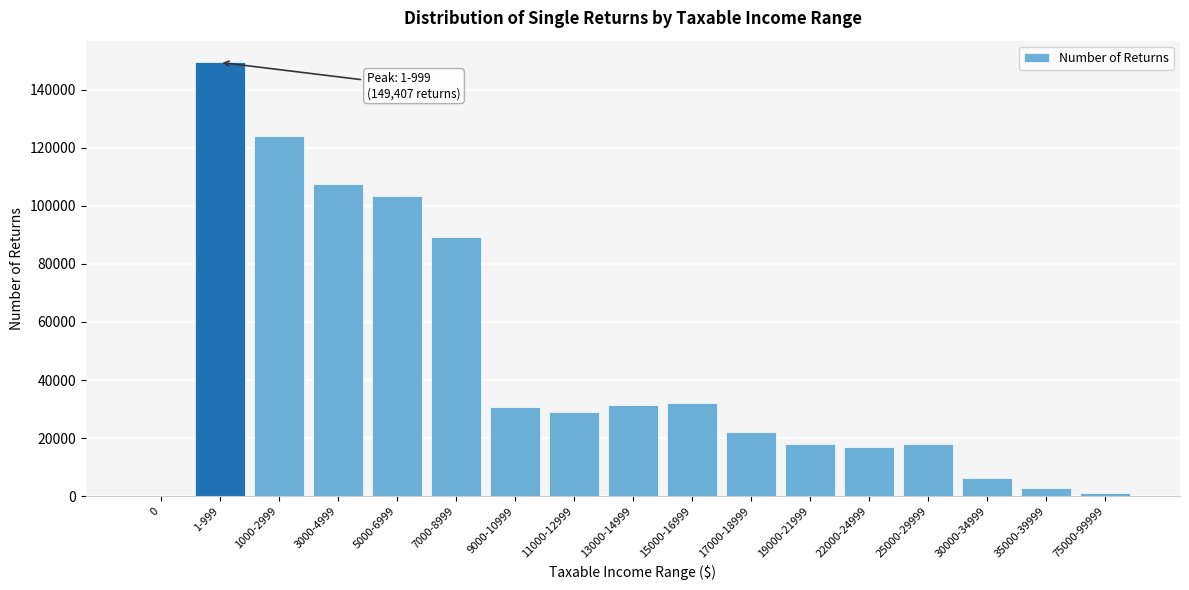

What is the maximum value shown in the chart?

149407